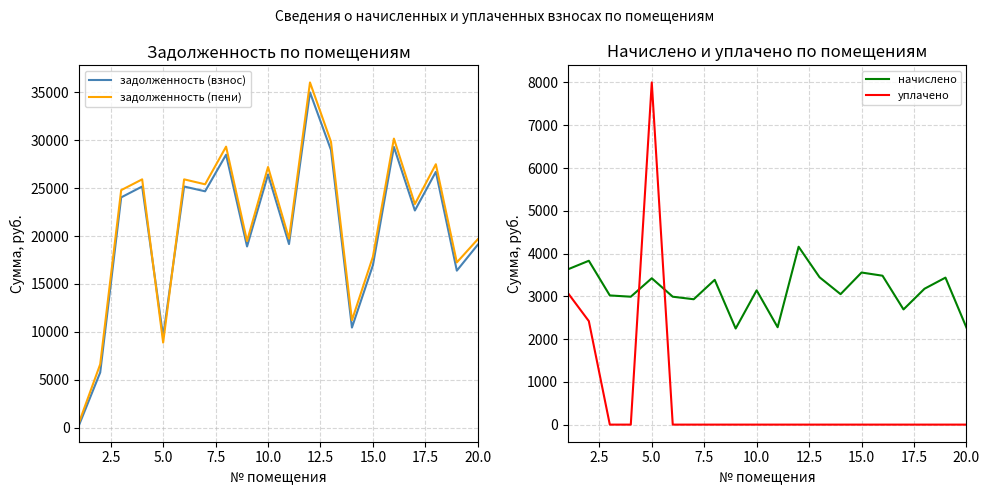

True or false: задолженность (взнос) has a value of 26424.0 at 10.0.

True